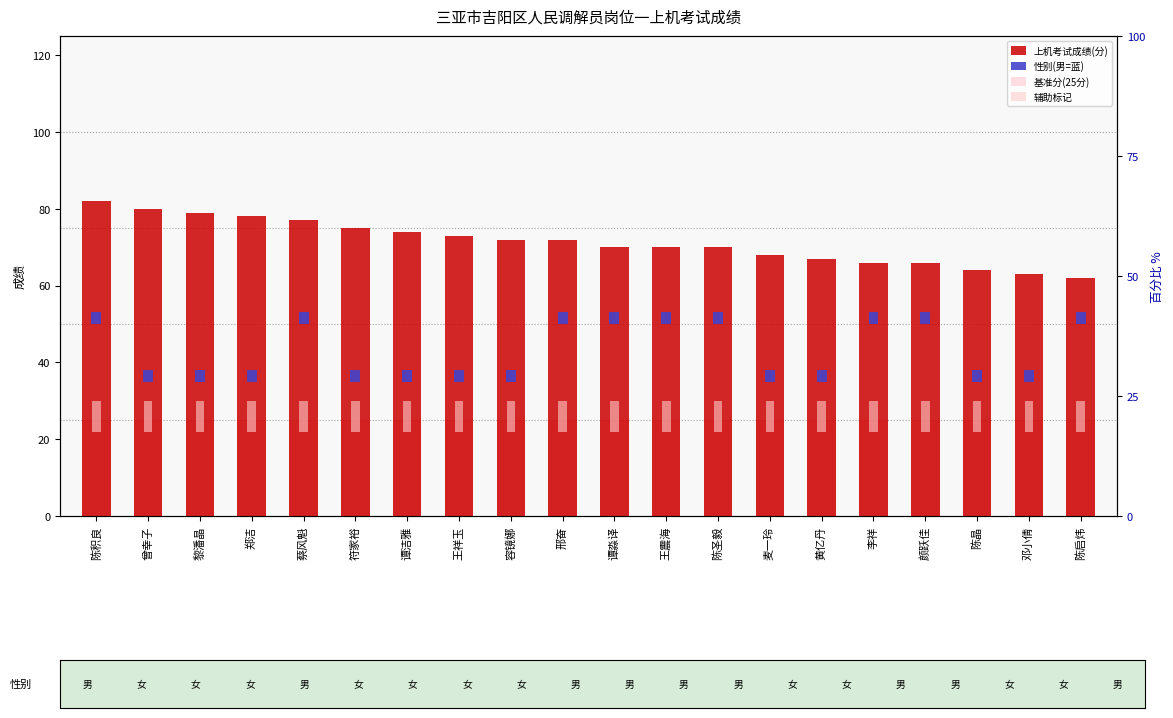

List the labels in order of 上机考试成绩(分) value, smallest first.

陈启炜, 邓小倩, 陈晶, 李祥, 颜跃佳, 黄亿丹, 麦一玲, 谭淼译, 王震海, 陈圣毅, 容镜娜, 邢奋, 王祥玉, 谭洁雅, 符家裕, 蔡风魁, 郑洁, 黎潘晶, 曾幸子, 陈积良